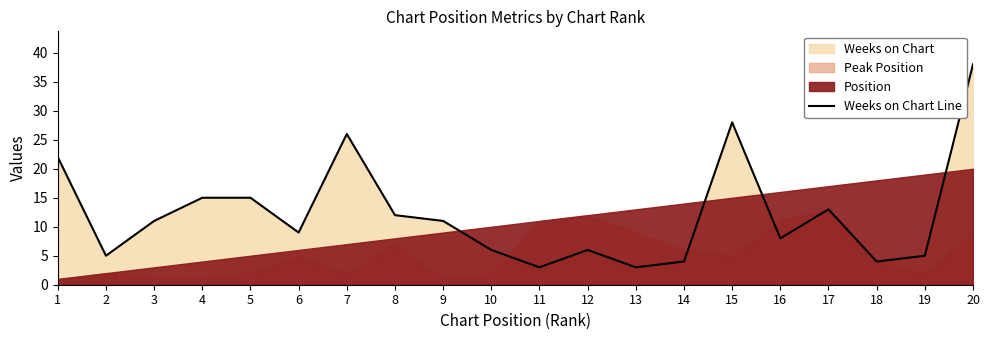

What is the change in value from 10 to 18?

-2